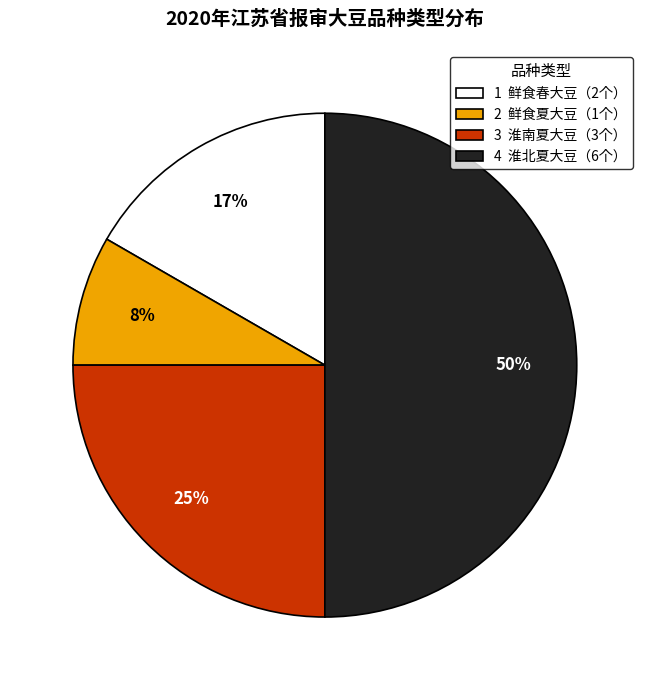

To the nearest percent, what is the difference between the largest and smallest slice percentages?

42%